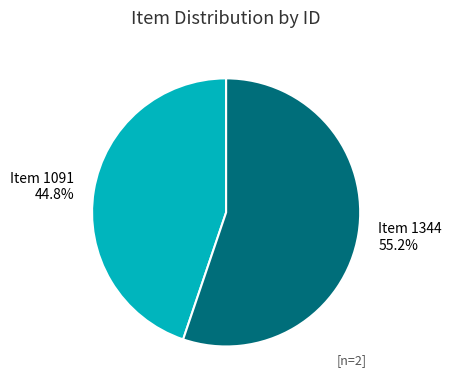

Is Item 1091 the majority of the pie?

No